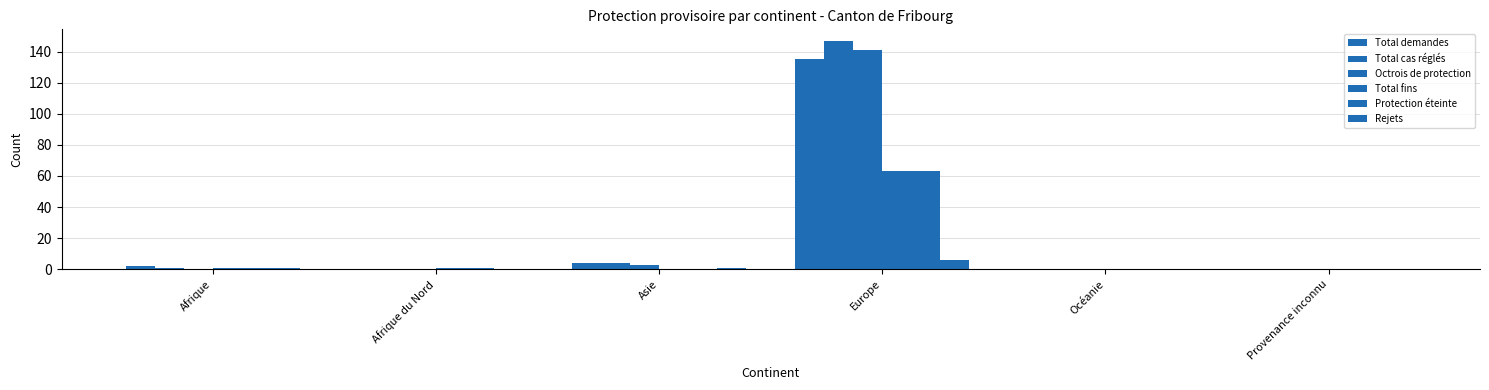

At which label does Total demandes first exceed 2?

Asie